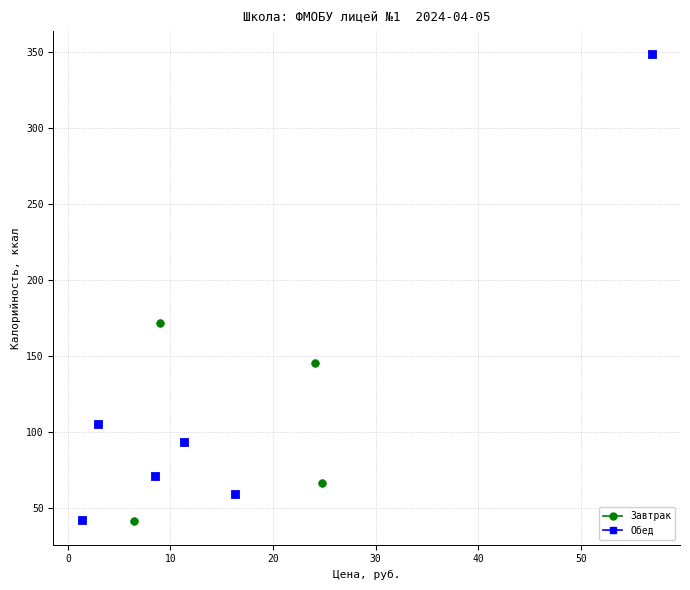

Which series has the widest spread of Y values?

Обед